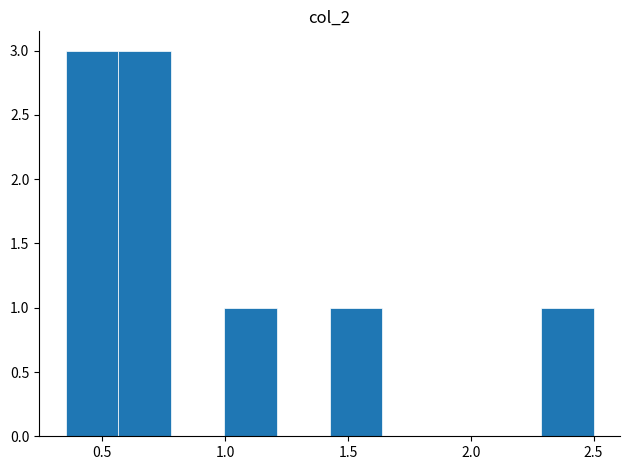

What is the height of the bar covering 0.995 to 1.210 on the x-axis? Neither the bar edges nor the heights are printed on the chart, so give them approximately, as read against the axes.

1